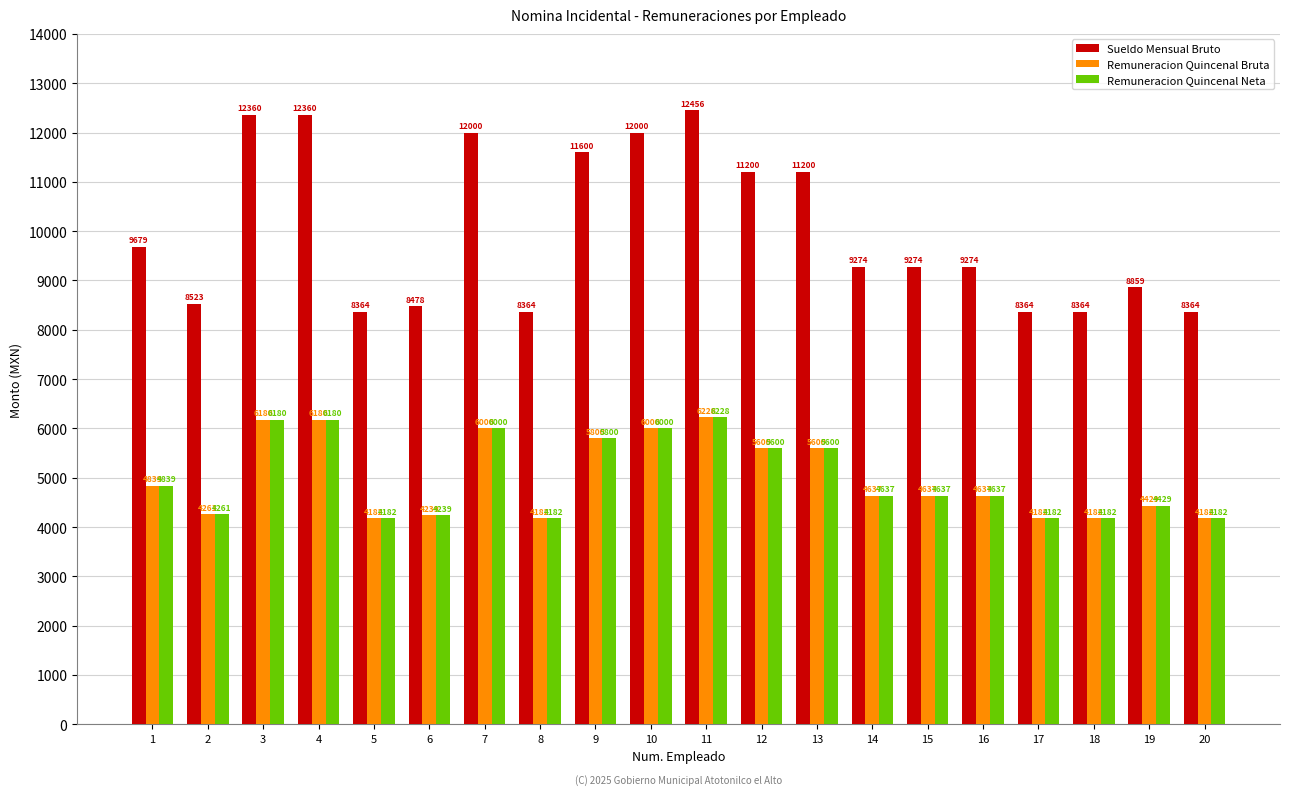

What is the value of the Sueldo Mensual Bruto bar at the 6th from the left?

8478.3